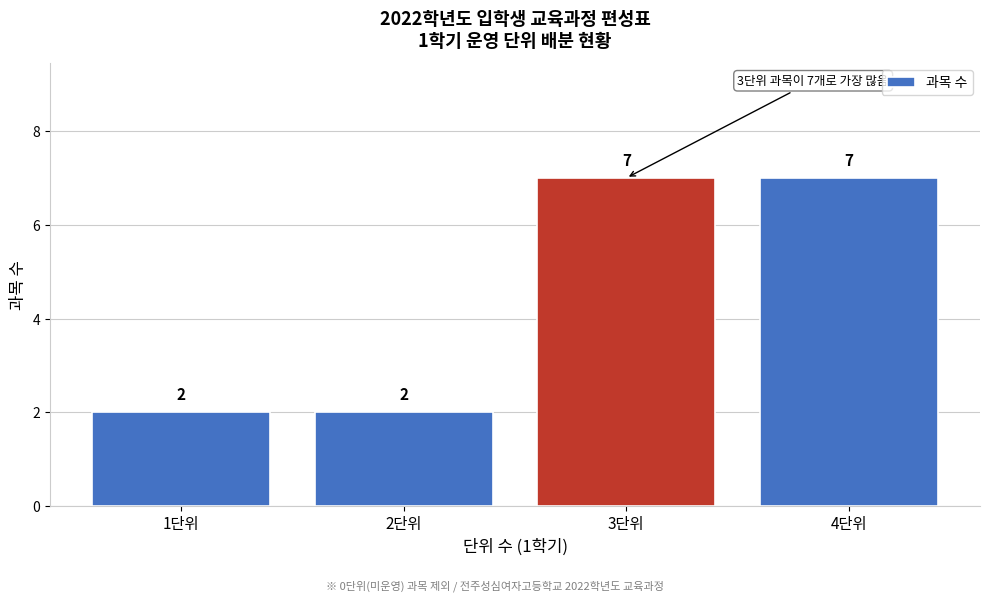

Reading left to right, transcribe all the data shown in this chart.

2	2	7	7